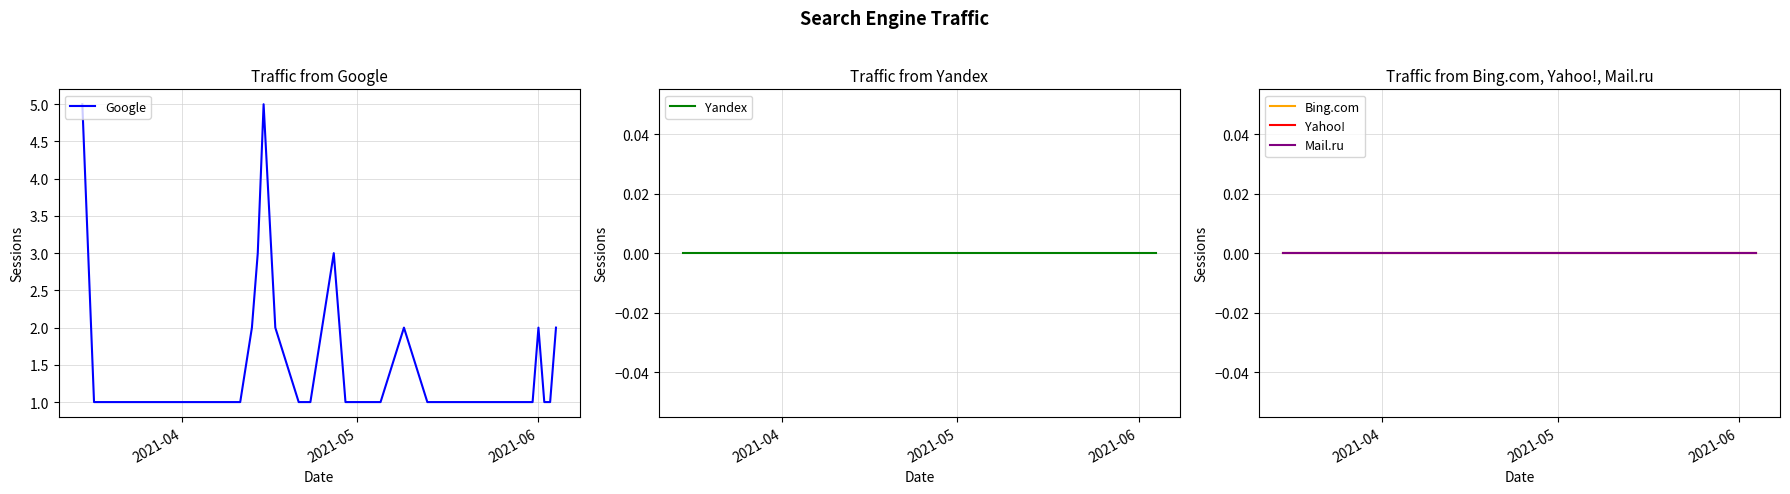

What is the maximum value for Google?

5